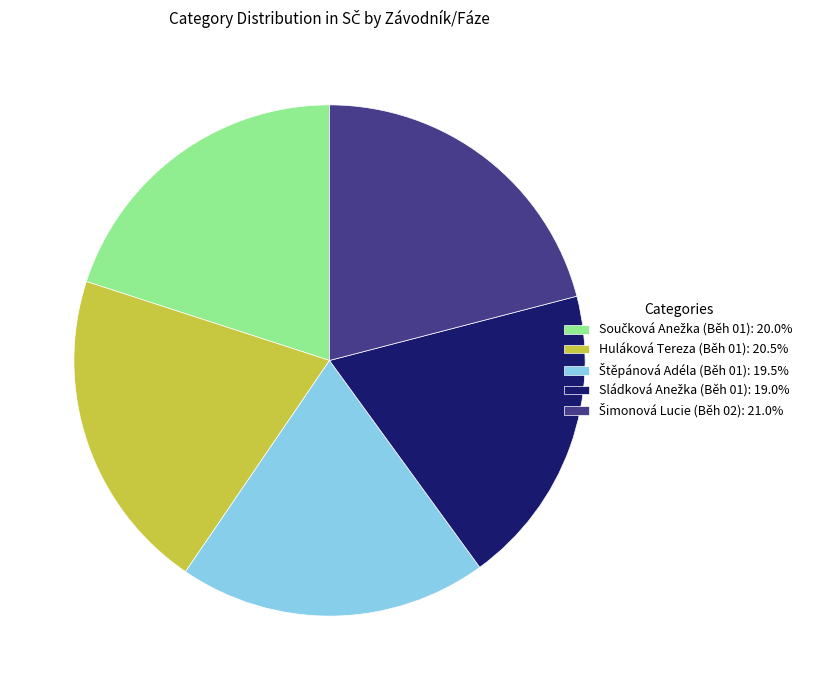

Is there any slice that represents more than half of the pie?

No